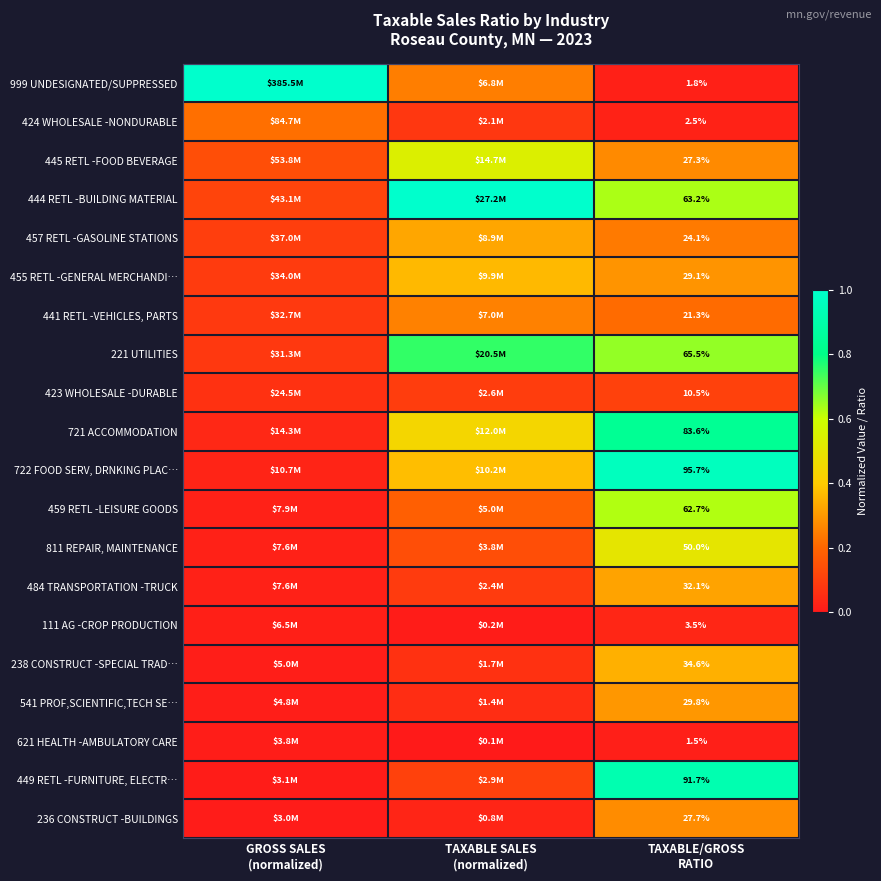

Which series changed the most between GROSS SALES (normalized) and TAXABLE/GROSS RATIO?

999 UNDESIGNATED/SUPPRESSED